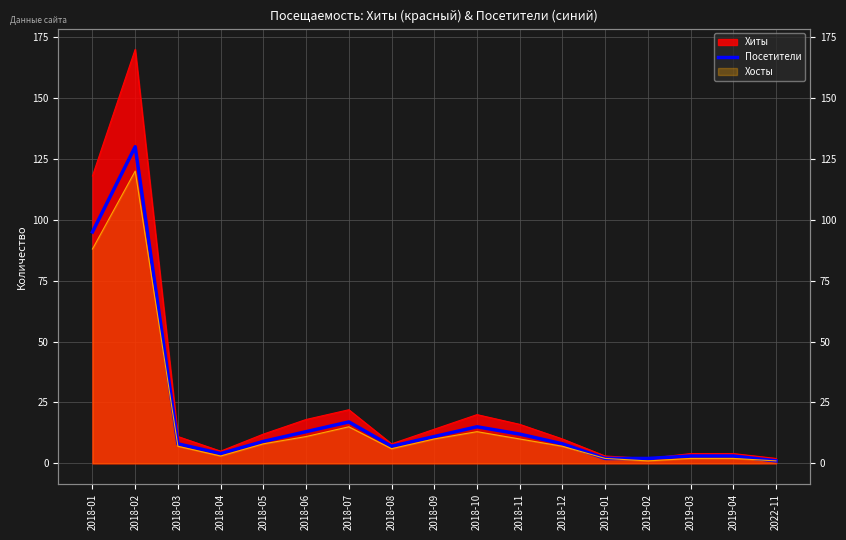

Reading left to right, list all the values displayed in this chart.

95	130	8	4	9	13	17	7	11	15	12	8	2	2	3	3	1